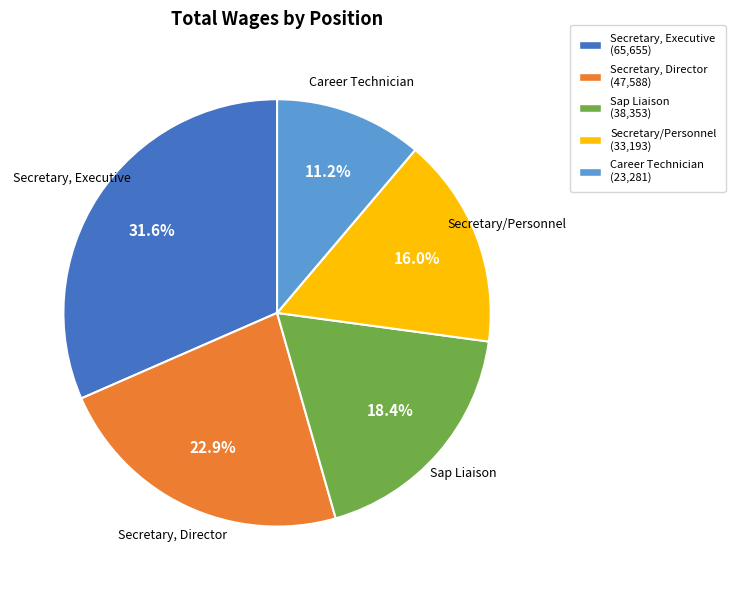

Rank the categories by value from lowest to highest.

Career Technician, Secretary/Personnel, Sap Liaison, Secretary, Director, Secretary, Executive